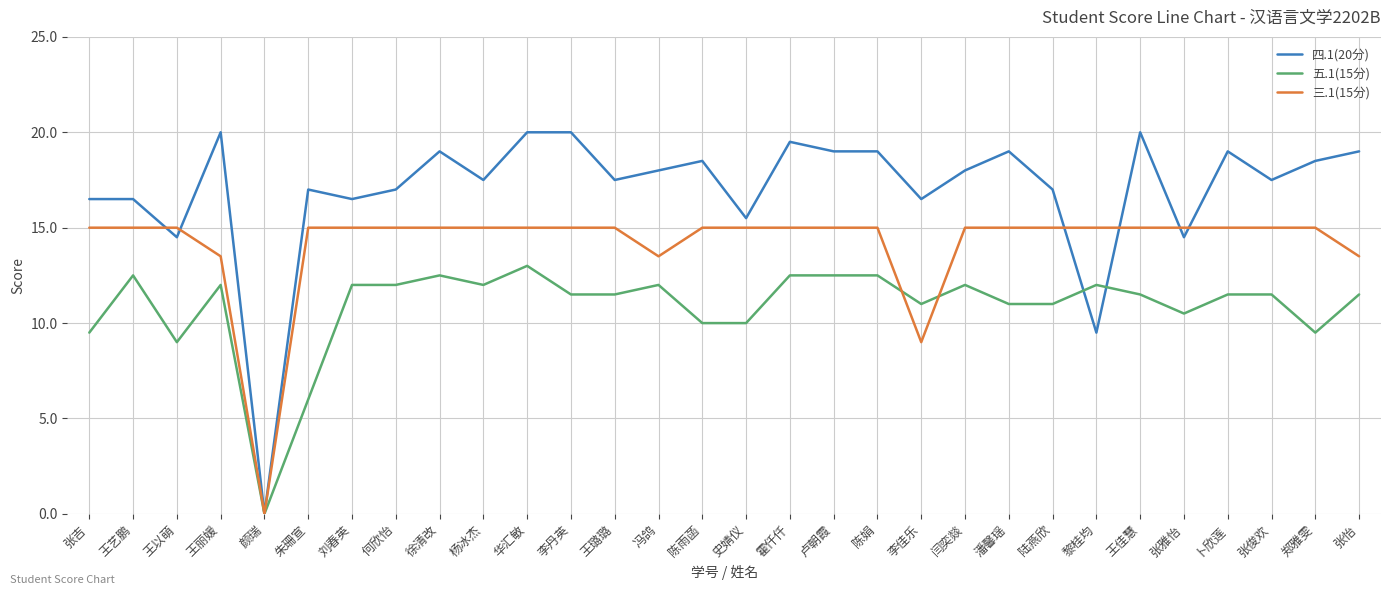

How many lines are shown in the chart?

3